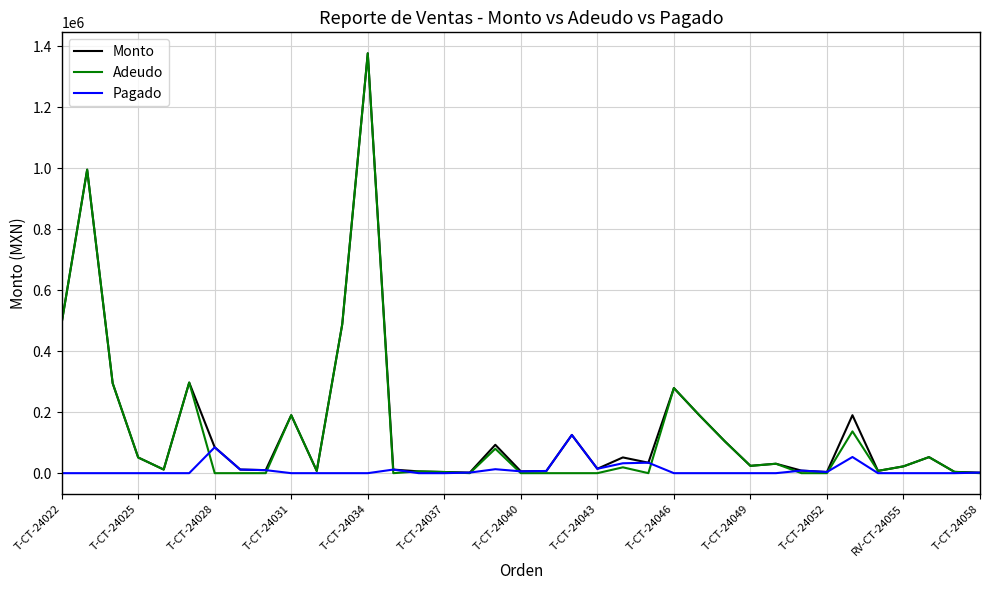

Which series has the largest range (max minus min)?

Adeudo